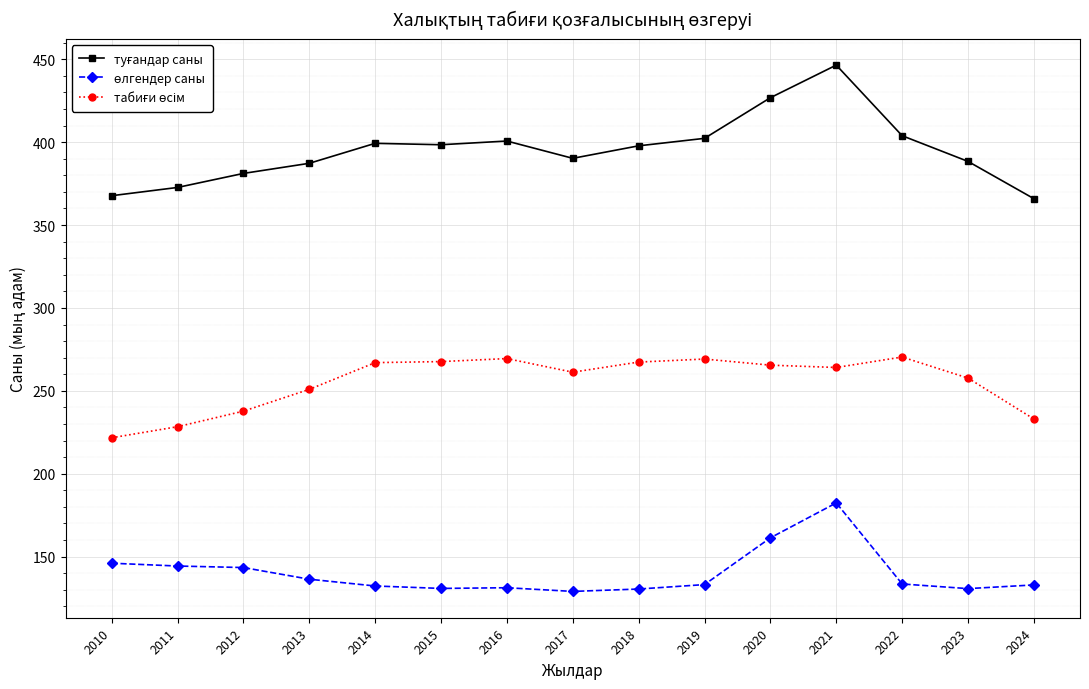

What is the difference between the highest and lowest values at 2010?

221.7